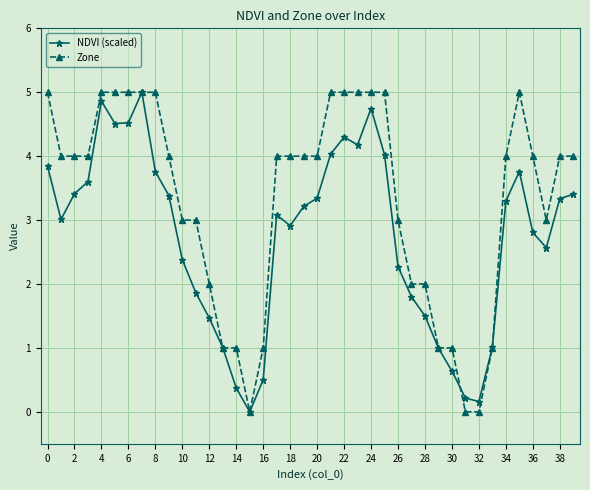

What is the greatest value displayed?

5.0